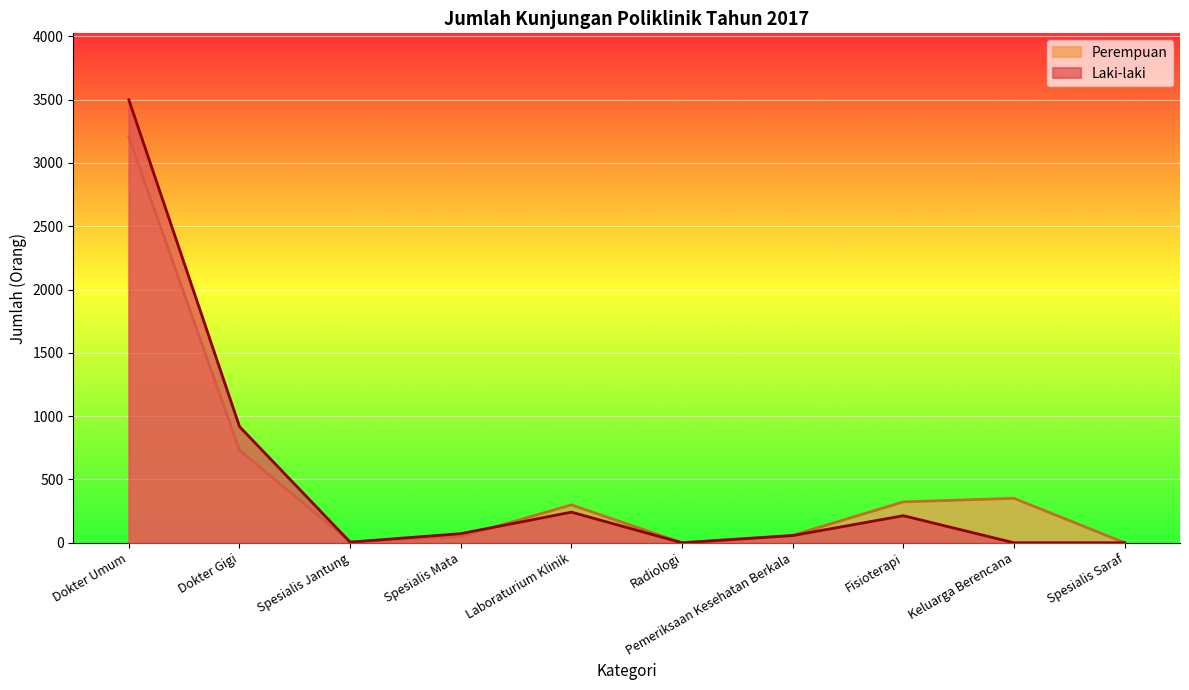

How many categories are shown in the chart?

10